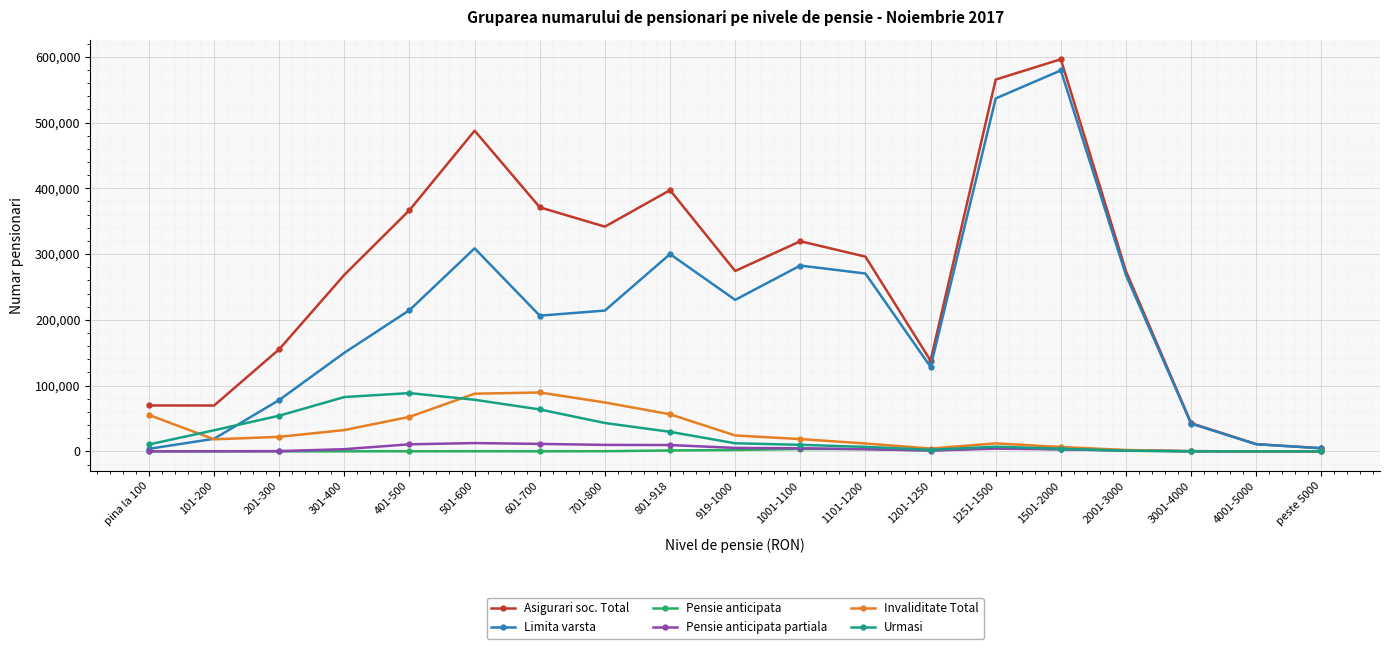

At how many categories does at least one series exceed 516170?

2